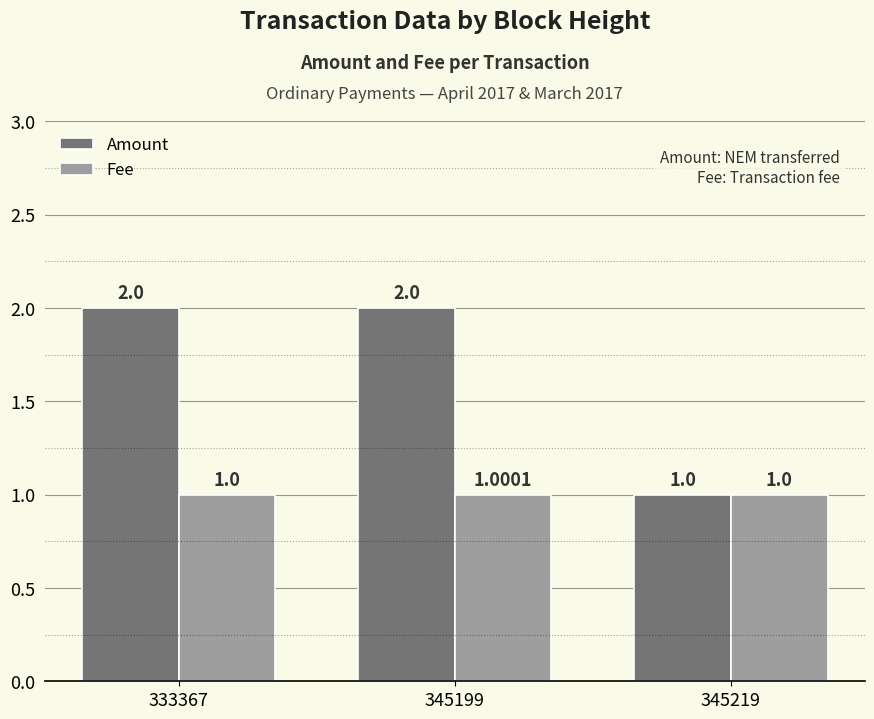

List the series in order of their overall mean, lowest first.

Fee, Amount